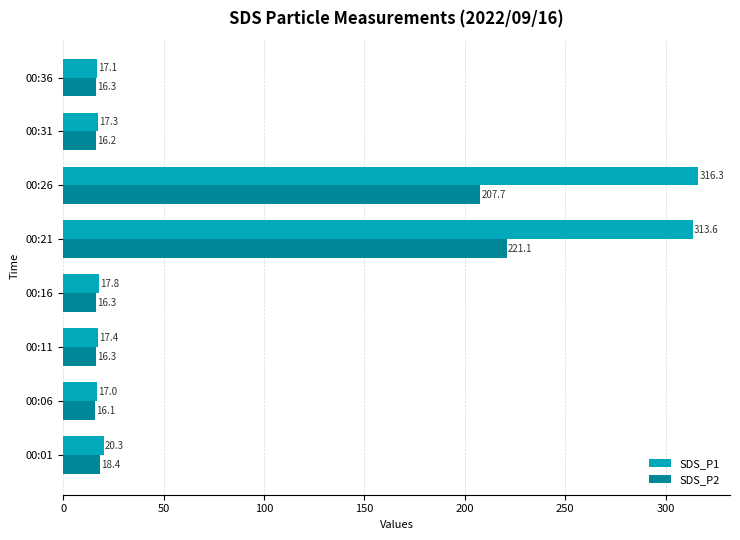

At 00:06, list the series in order from smallest to largest.

SDS_P2, SDS_P1